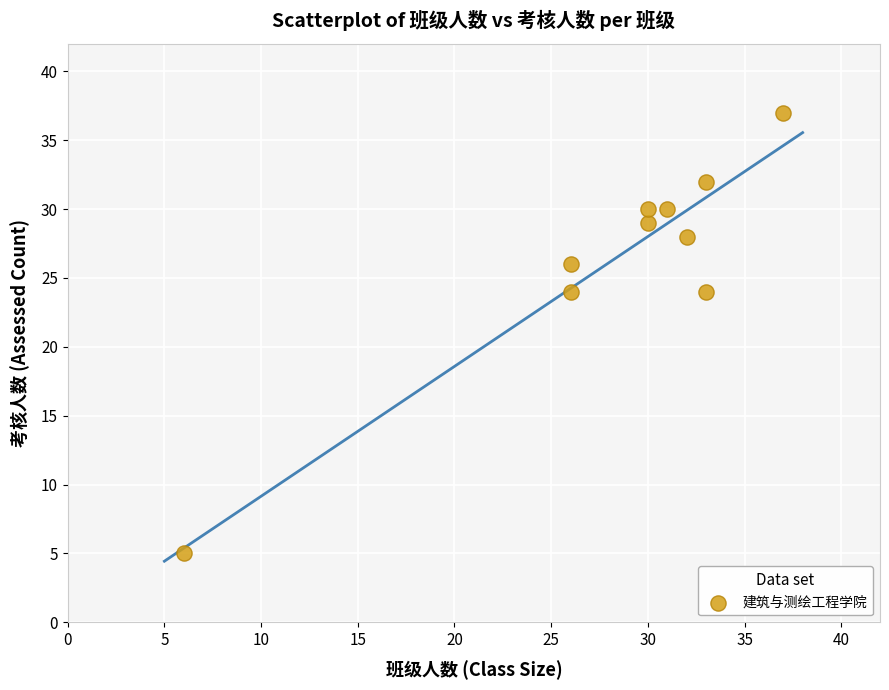

What is the range of X values (max minus min)?

31